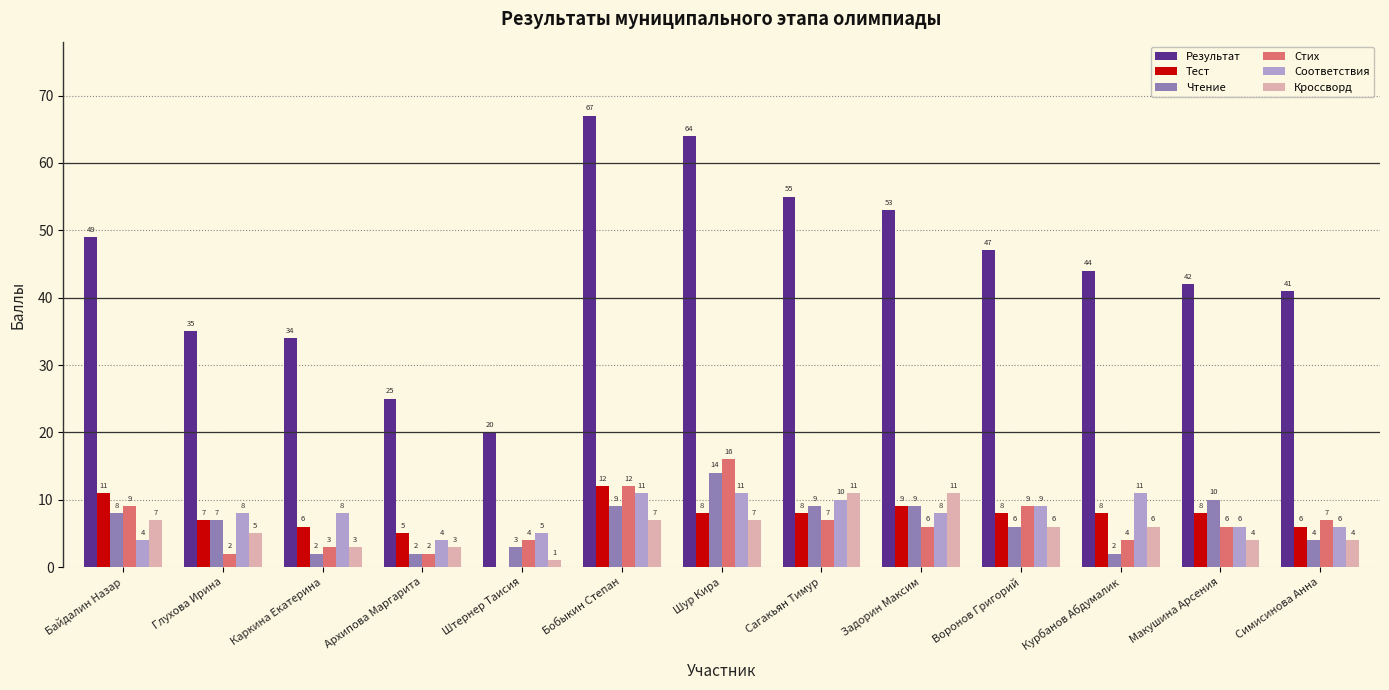

Between Бобыкин Степан and Шур Кира, which series saw the biggest shift?

Чтение